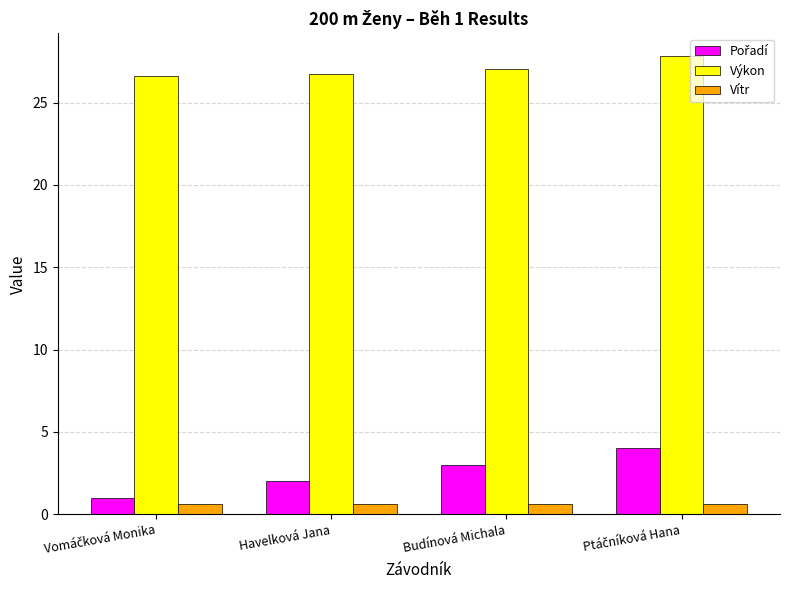

The Výkon series shows 26.7 at Havelková Jana. True or false?

True